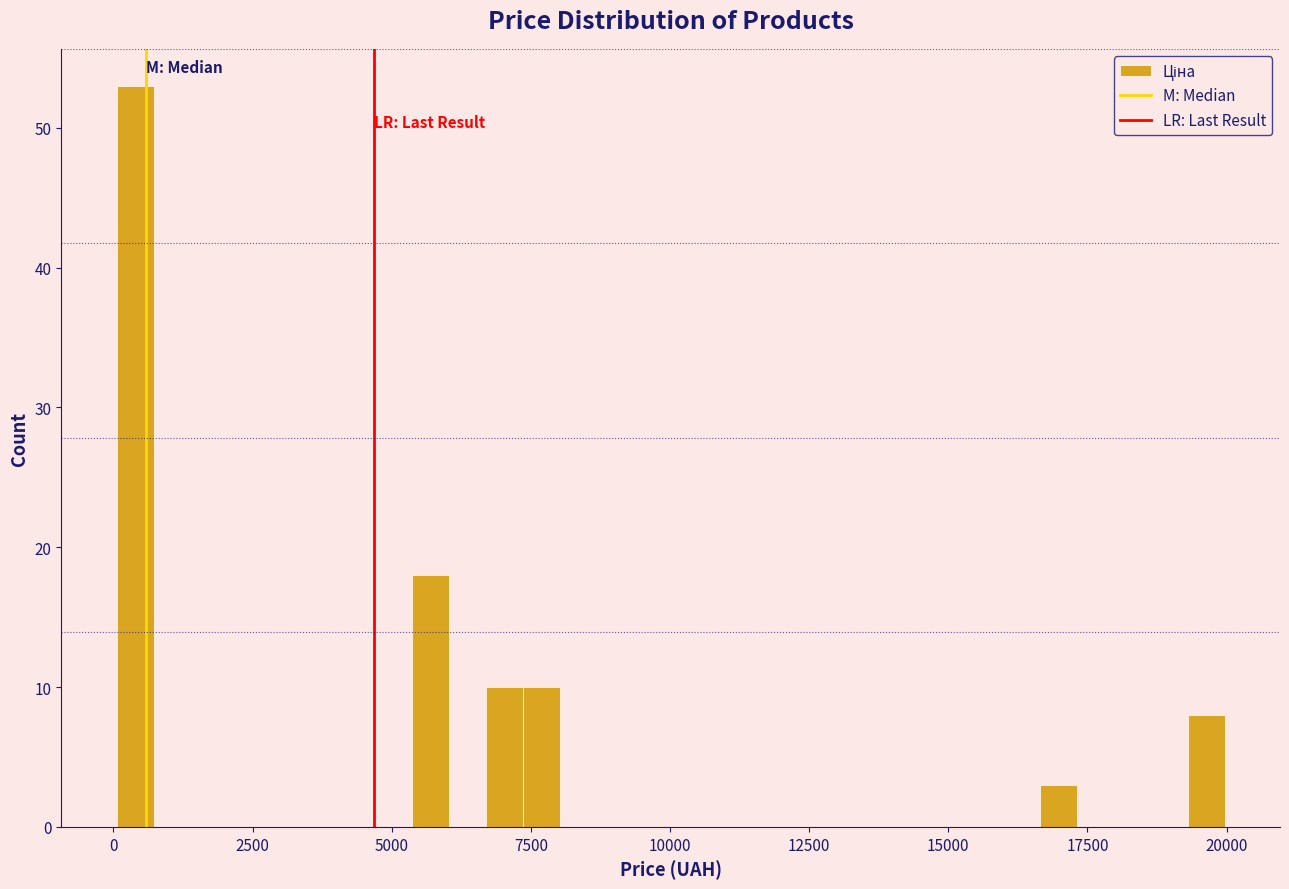

Read against the x-axis, roughly where is the centre of the tallest bar?

500